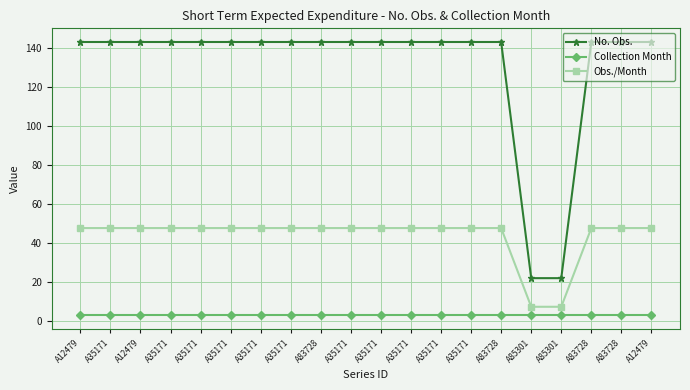

True or false: No. Obs. and Obs./Month intersect in this chart.

False